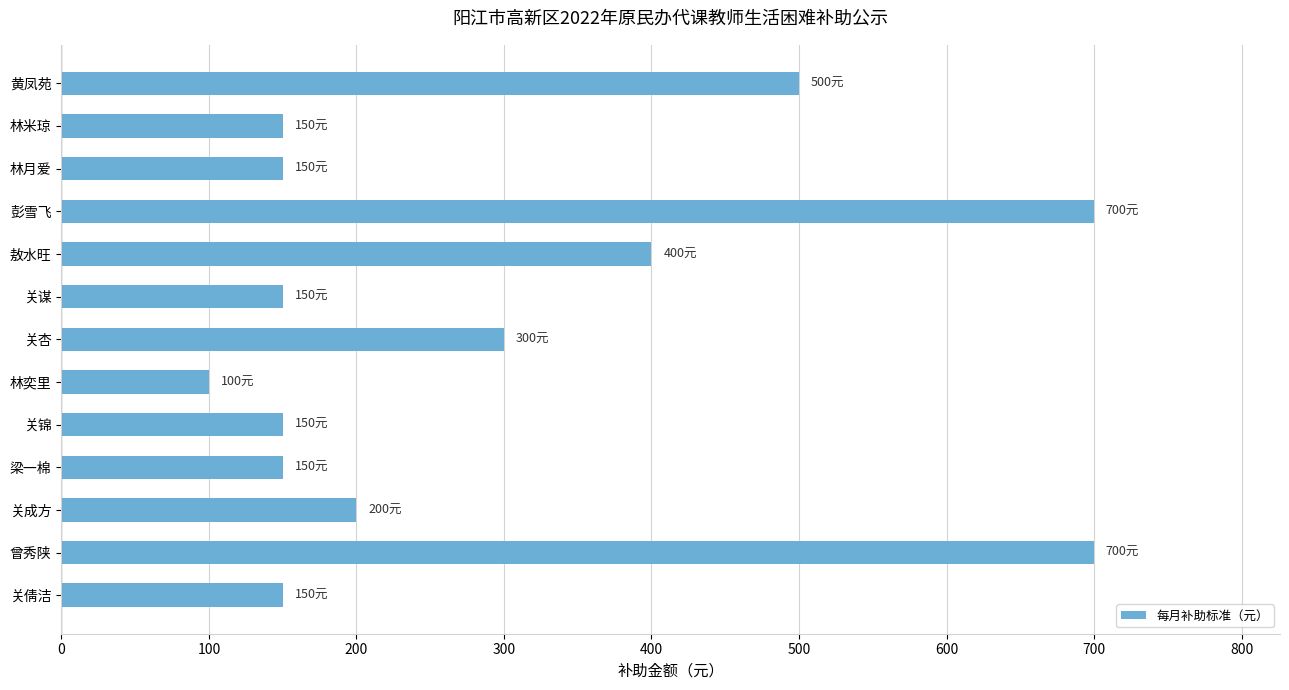

Does the chart contain stacked bars?

No